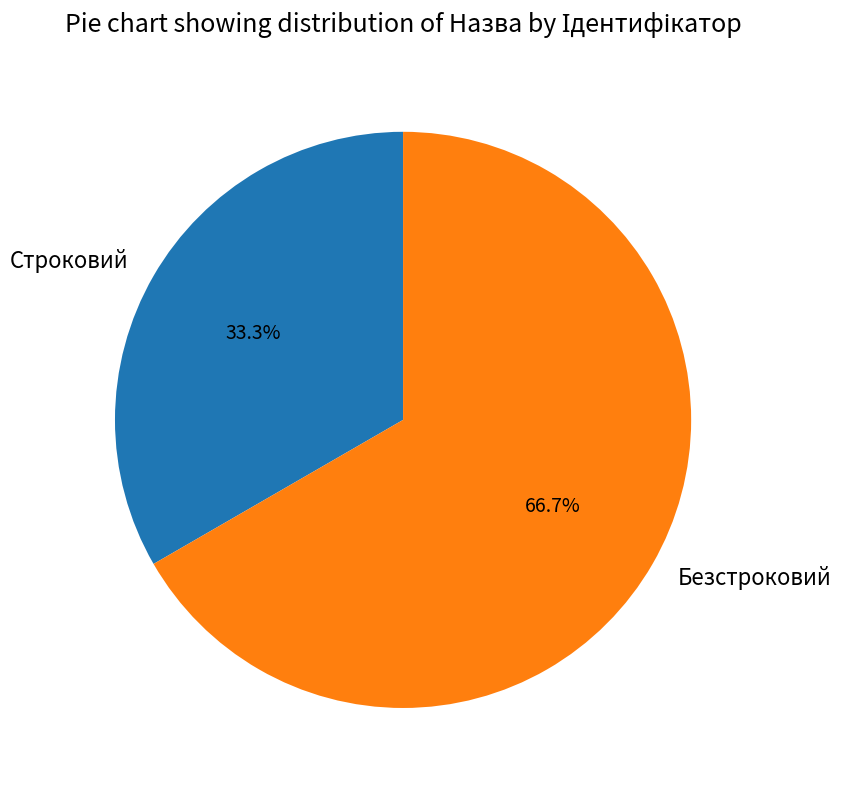

What percentage is the Строковий slice, to the nearest percent?

33%